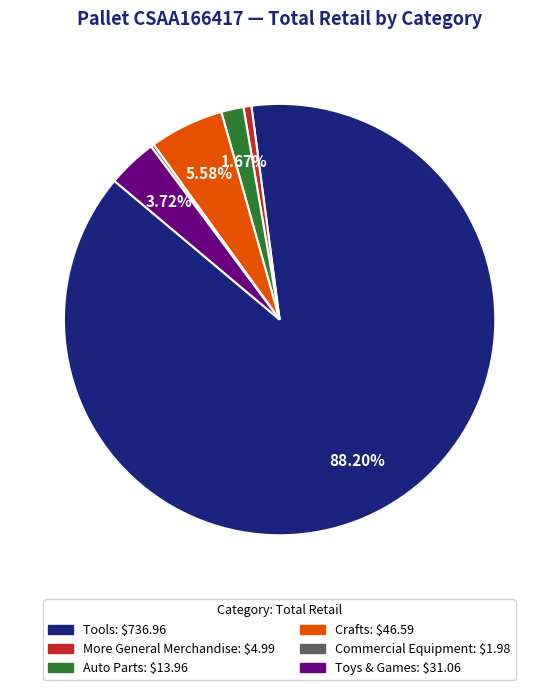

Which slice is the largest?

Tools